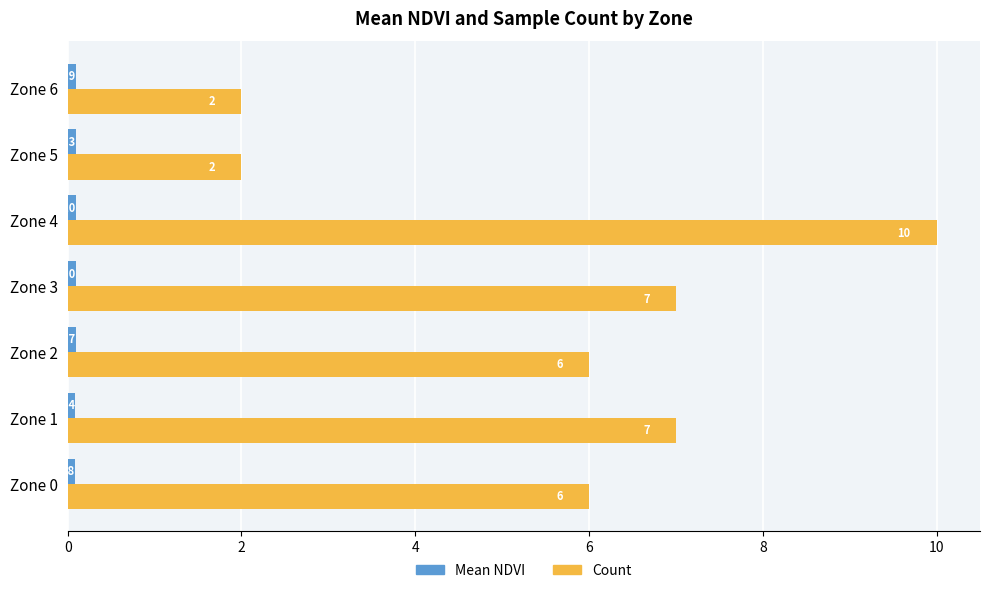

What is the difference between the maximum and minimum values in the Count series?

8.0